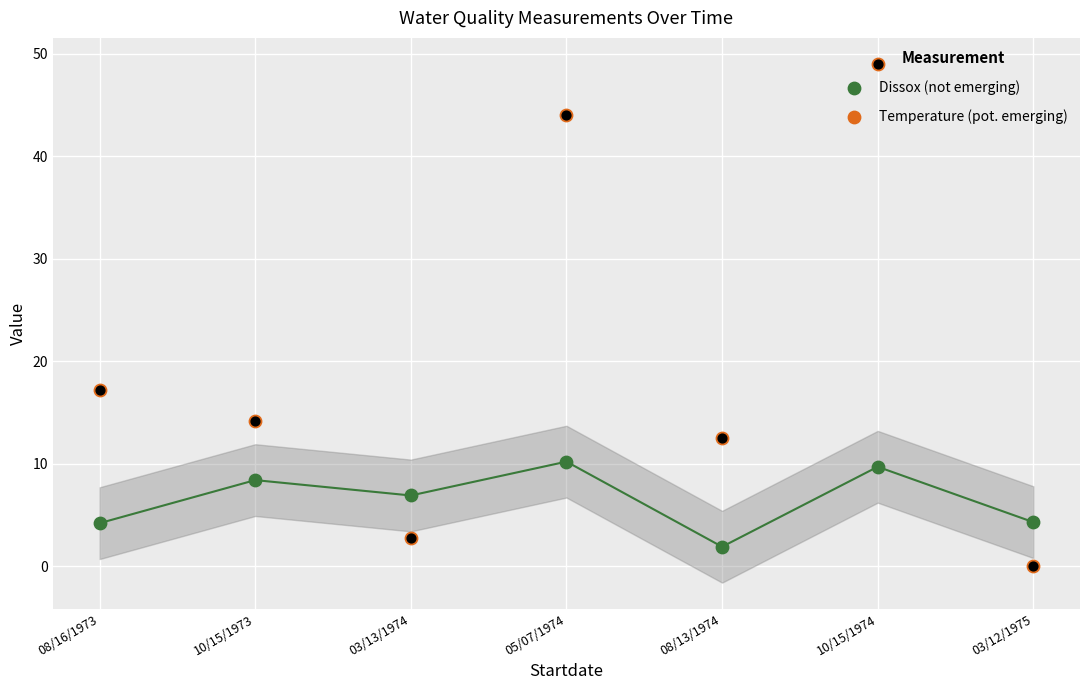

Which series reaches the minimum Y coordinate?

Temperature (pot. emerging)